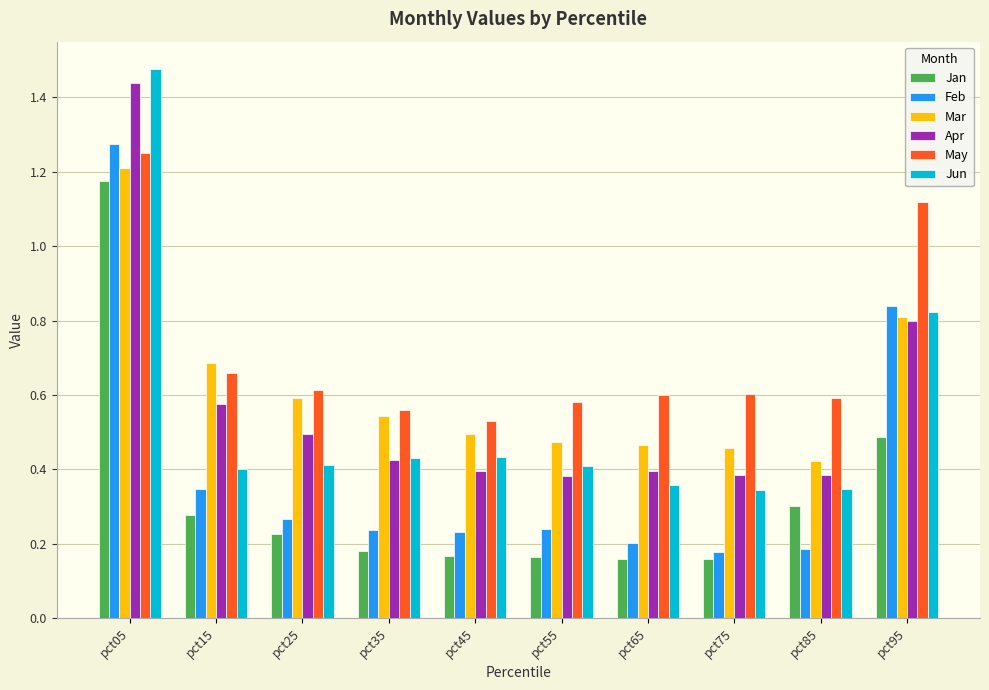

Which category has the highest value in the Apr series?

pct05